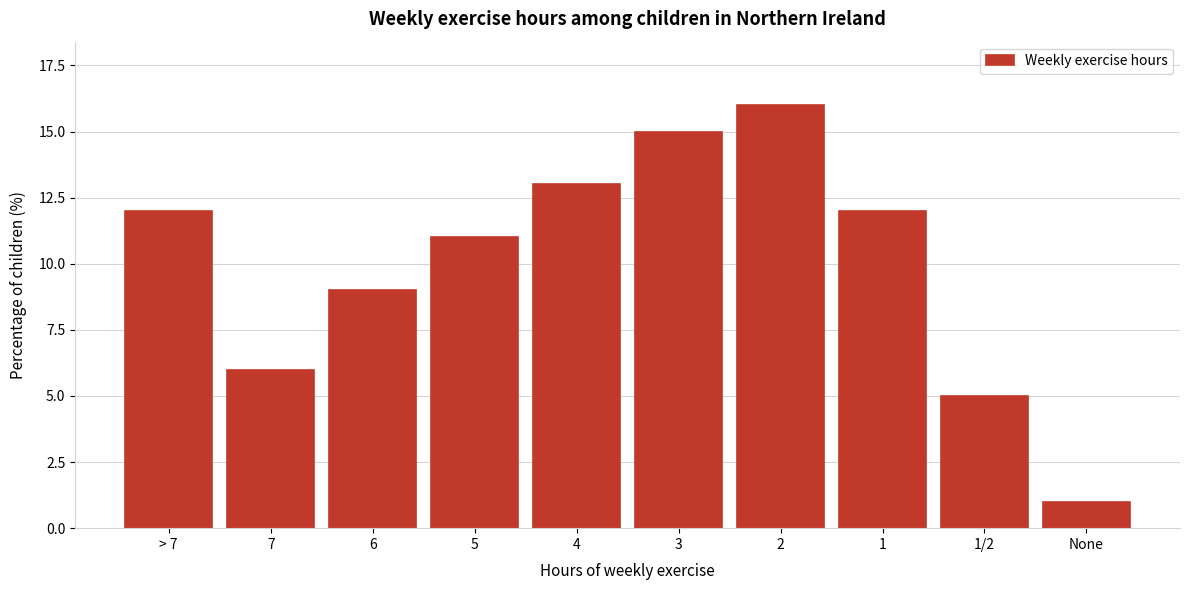

Reading left to right, extract all data points from this chart.

12	6	9	11	13	15	16	12	5	1